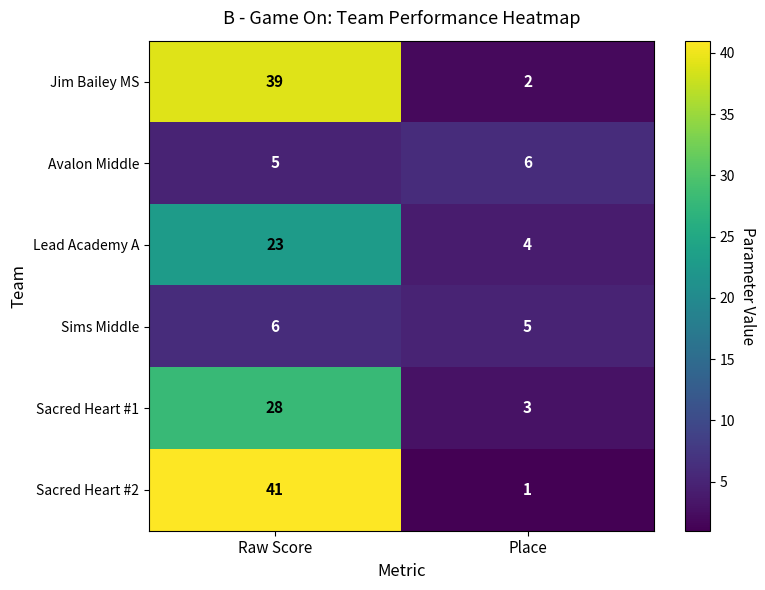

Which series changed the most between Raw Score and Place?

Sacred Heart #2